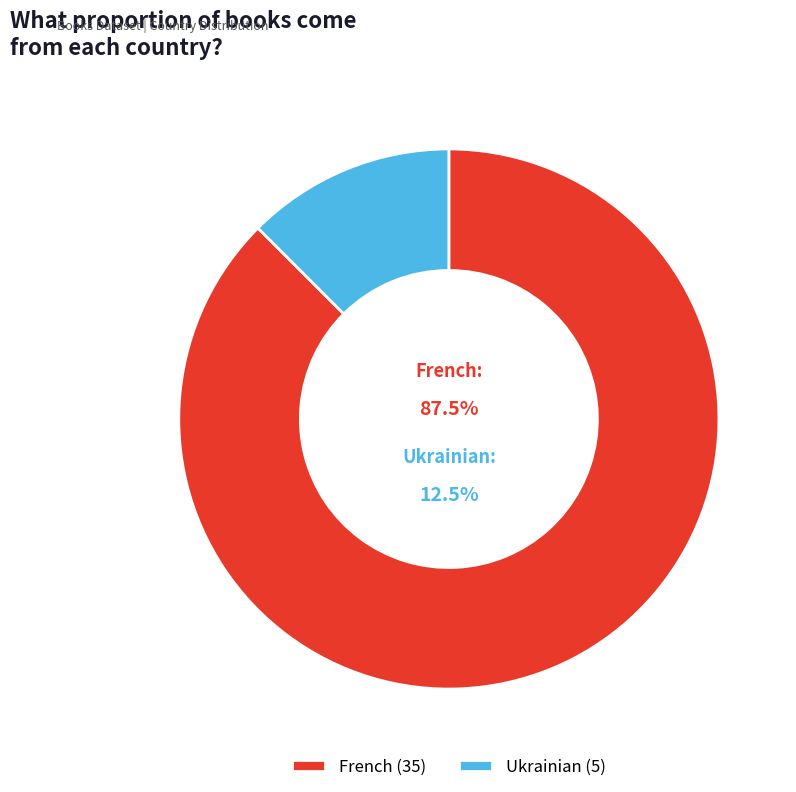

What is the change in value from French to Ukrainian?

-30